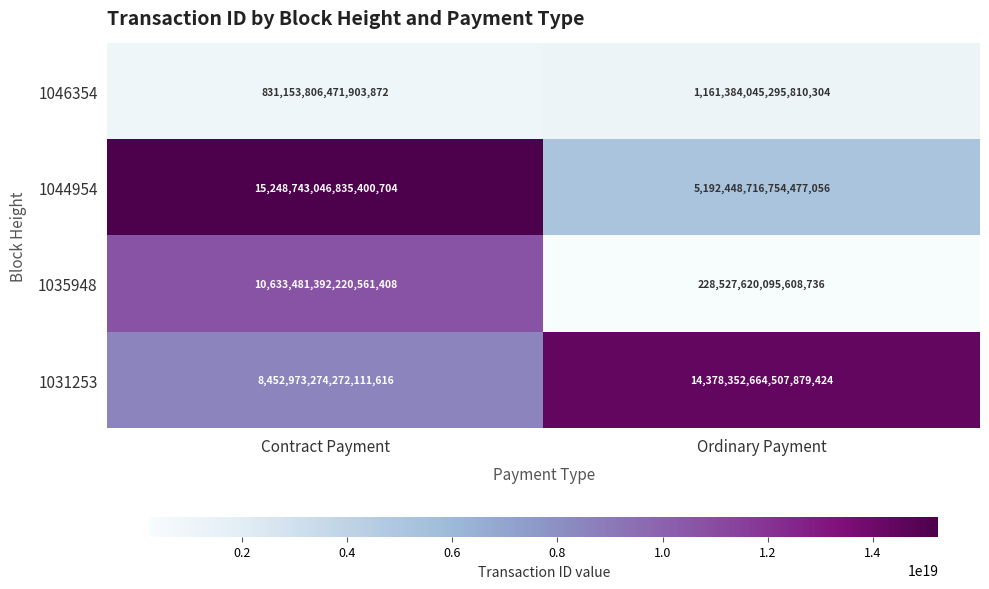

The value of 1044954 at Contract Payment is 9540655353345529856. True or false?

False